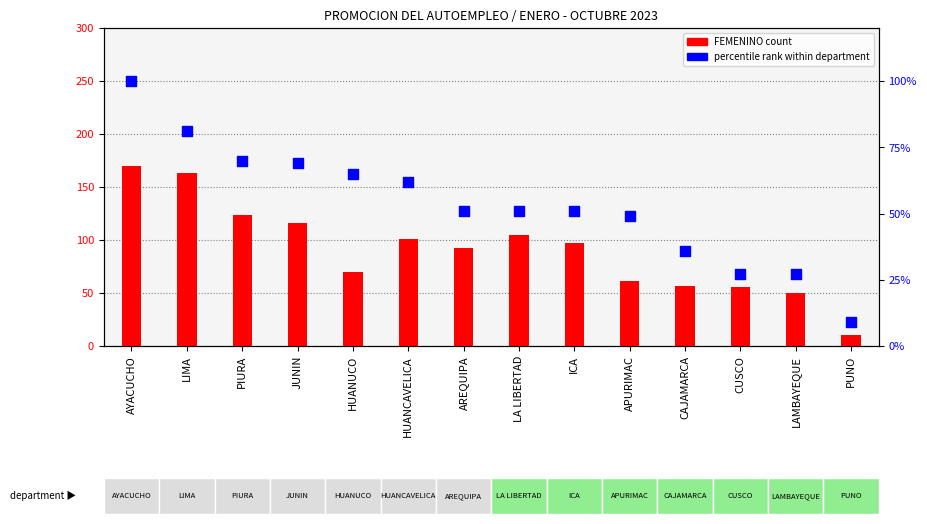

Which series contains the highest Y value?

FEMENINO